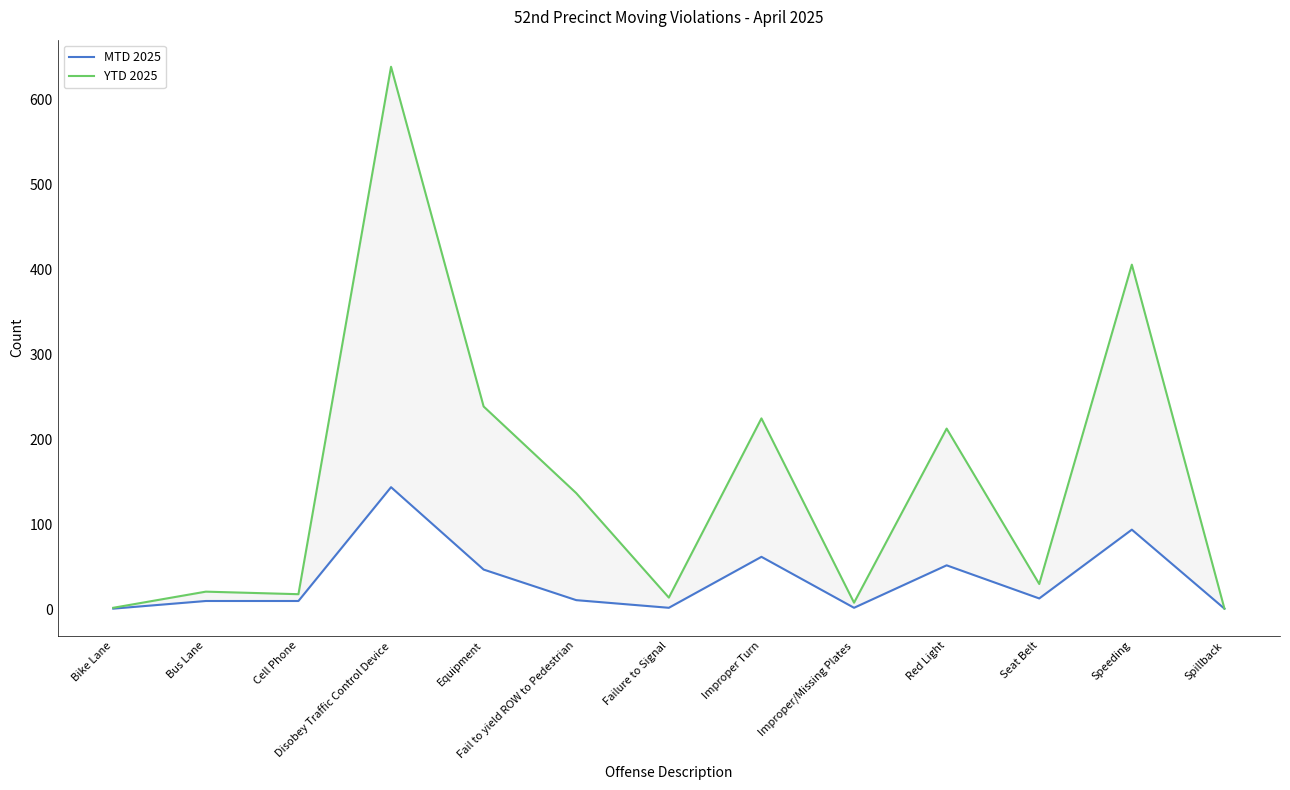

True or false: YTD 2025 and MTD 2025 cross at least once.

False